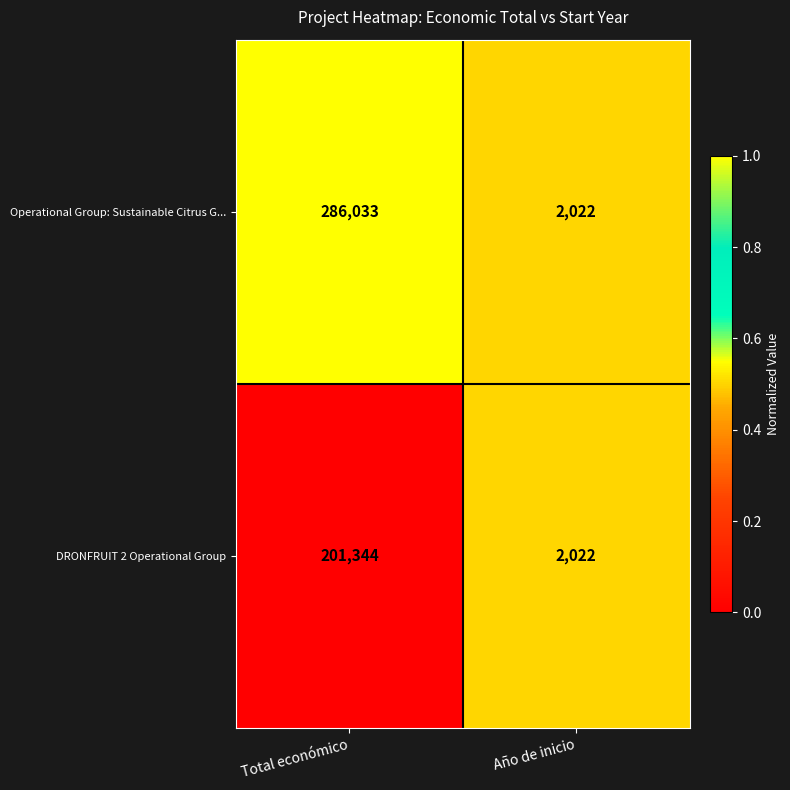

What is the highest value of the Operational Group: Sustainable Citrus G... series?

286033